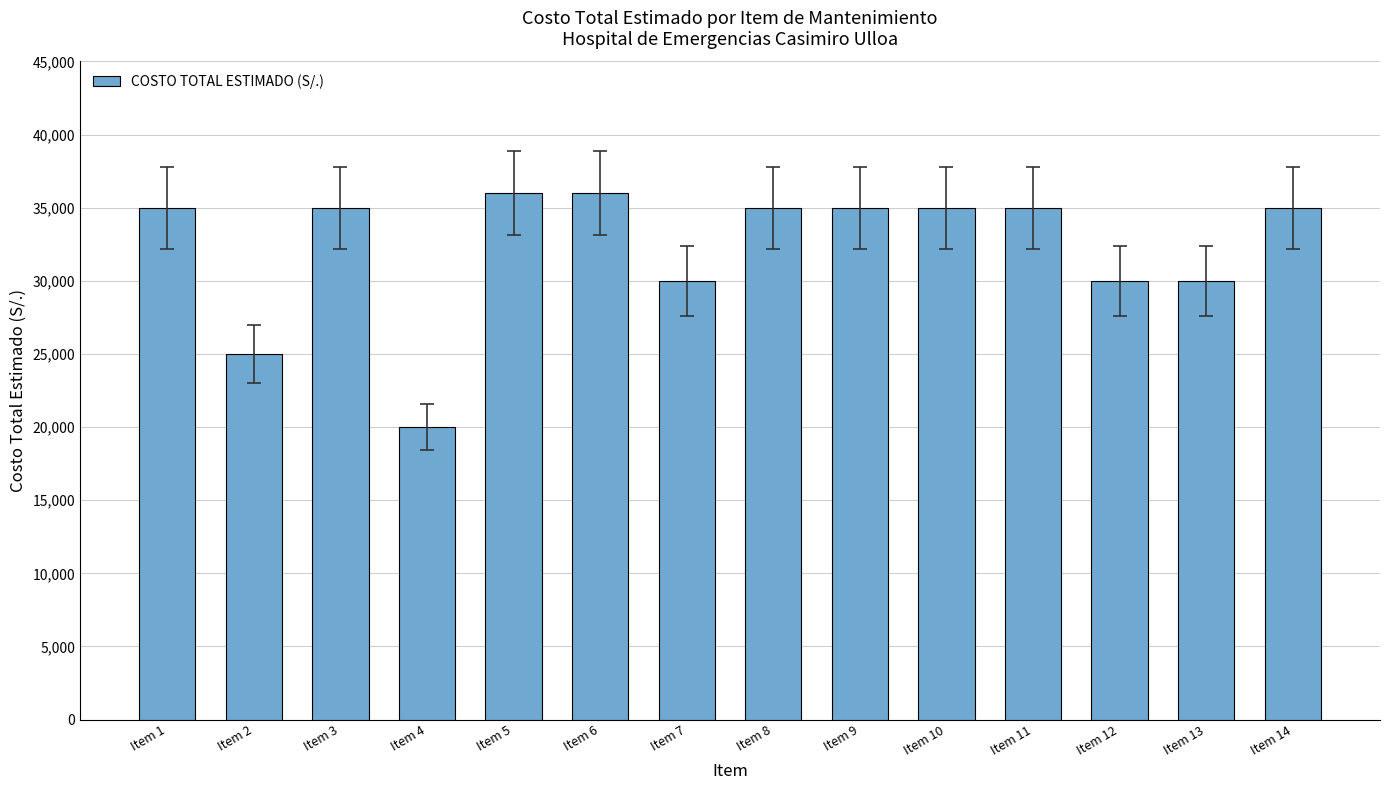

What is the maximum value shown in the chart?

36000